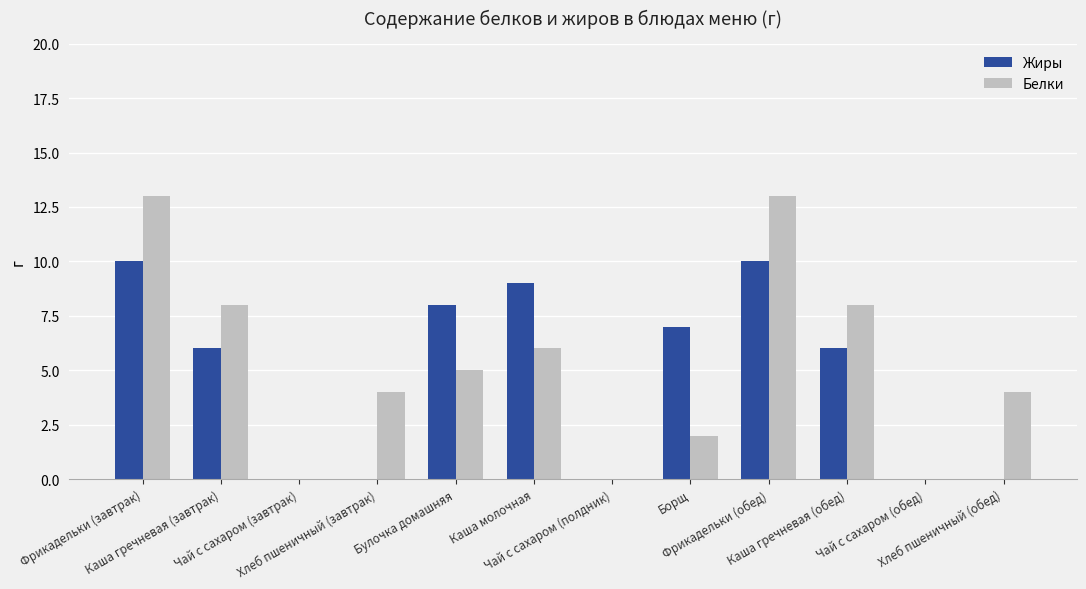

Reading left to right, list all the values displayed in this chart.

Жиры: 10	6	0	0	8	9	0	7	10	6	0	0
Белки: 13	8	0	4	5	6	0	2	13	8	0	4